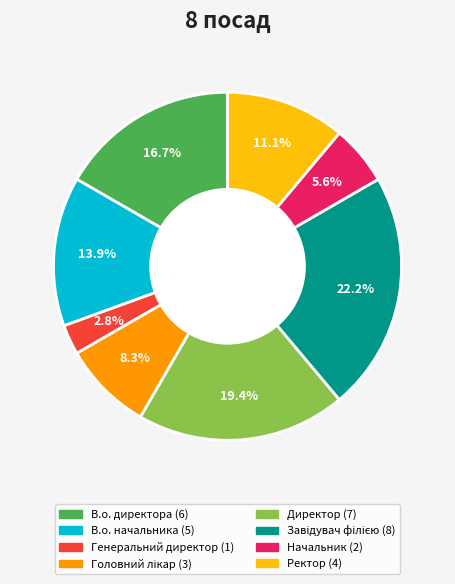

Is there any slice that represents more than half of the pie?

No